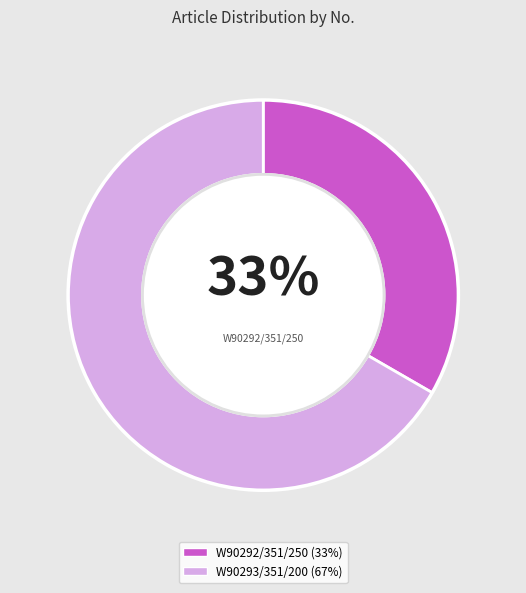

Is there any slice that represents more than half of the pie?

Yes